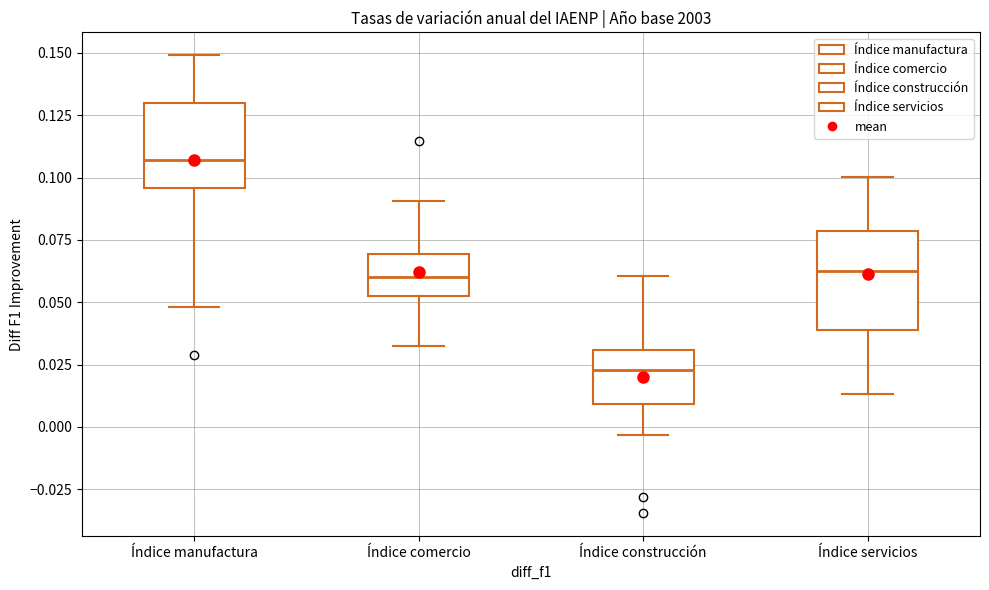

Where is the lower edge of the box for Índice comercio on the y-axis? The values are not printed on the chart, so give them approximately, as read against the axis.

0.055